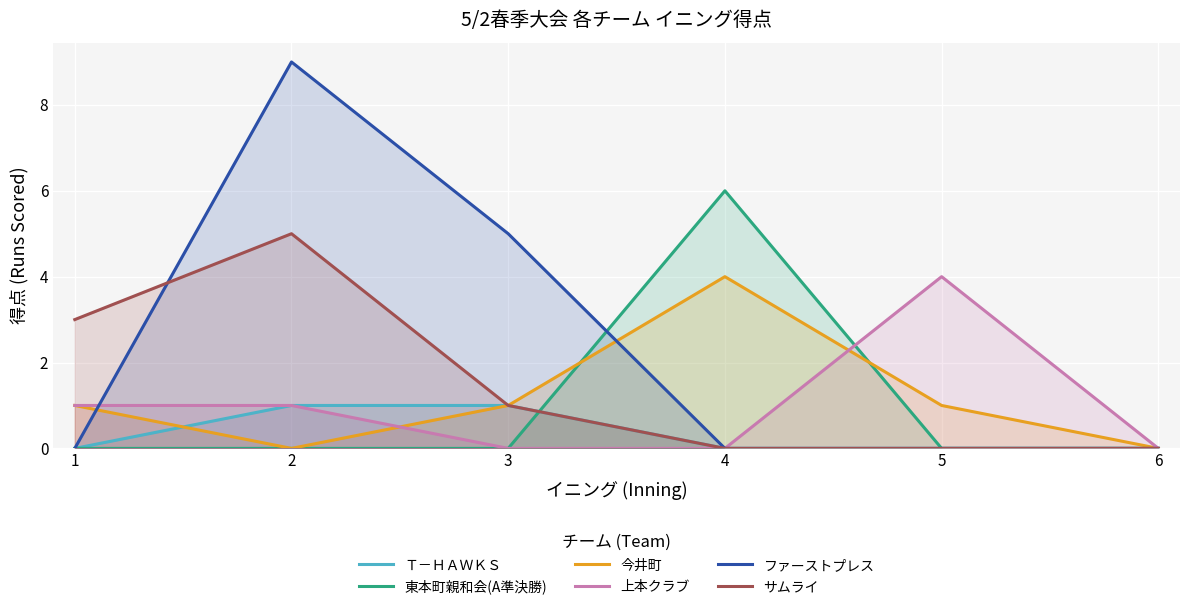

The value of 上本クラブ at 2 is 1. True or false?

False